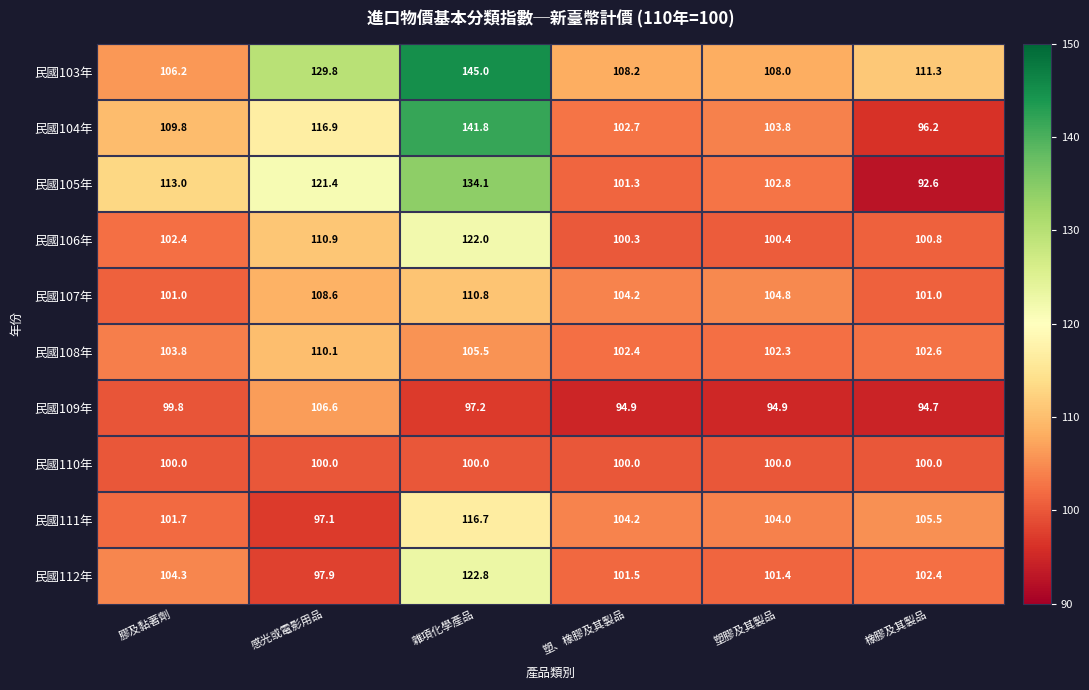

At which label does 民國107年 first exceed 104?

感光或電影用品